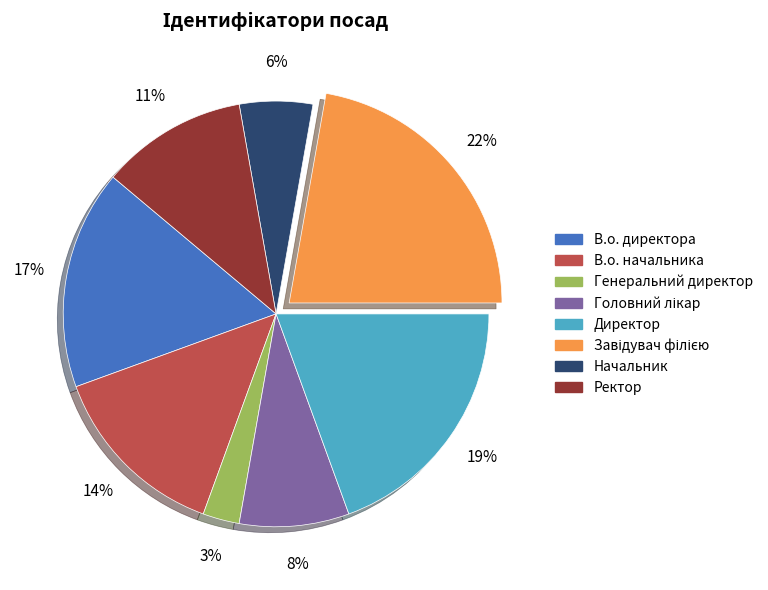

The Директор slice represents 31% of the pie. True or false?

False